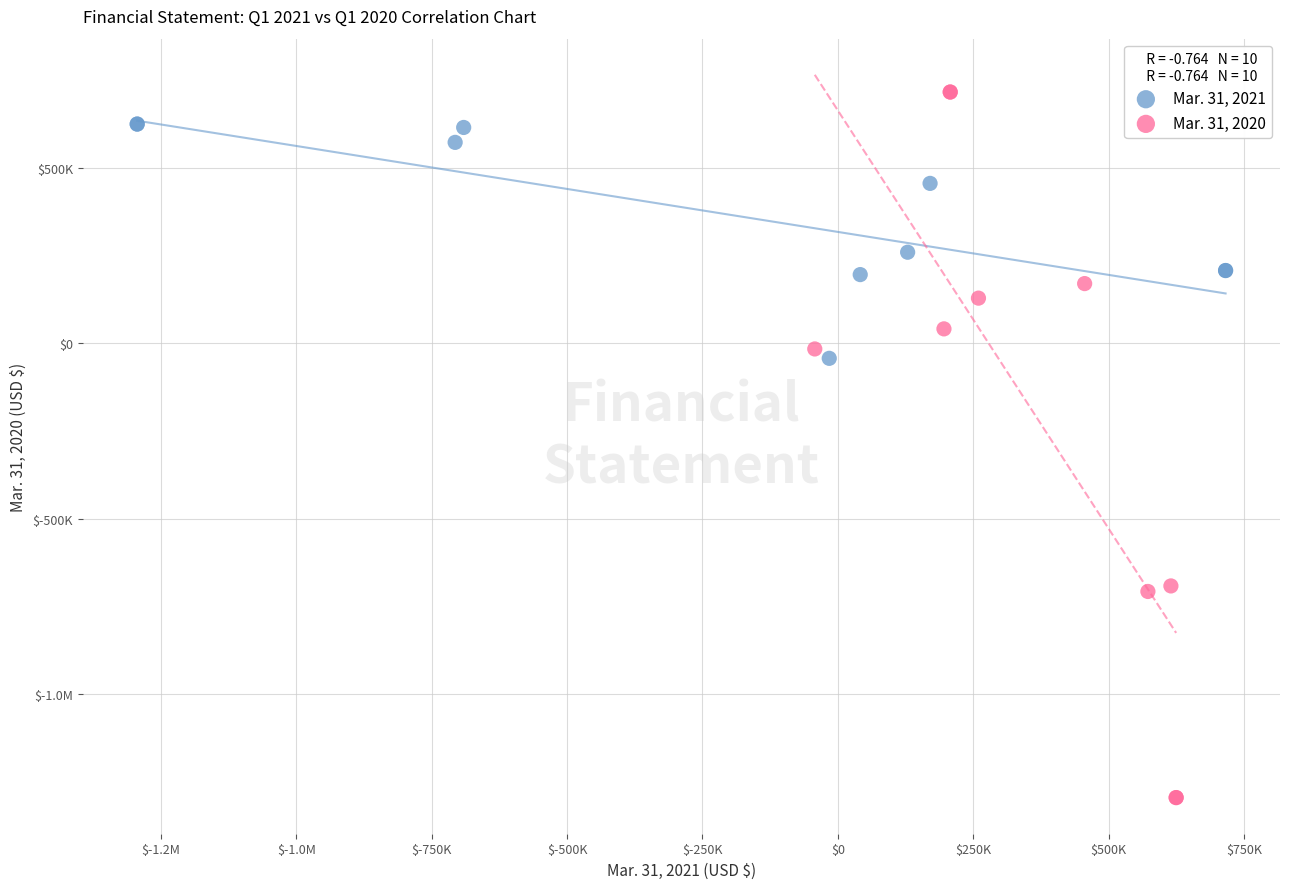

What are all the series names shown in the legend?

Mar. 31, 2021, Mar. 31, 2020